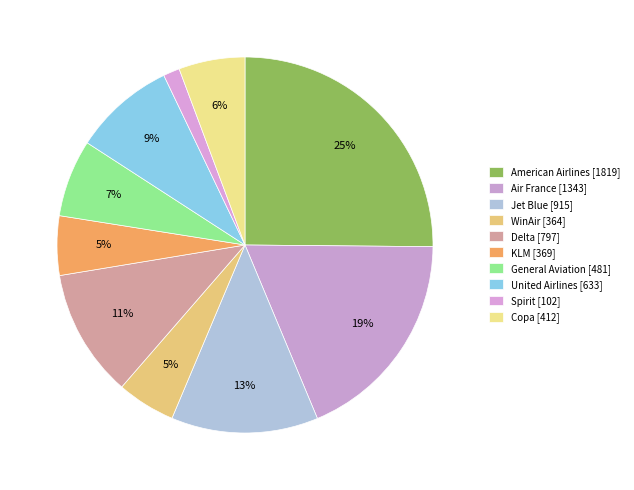

What is the change in value from American Airlines to Air France?

-476